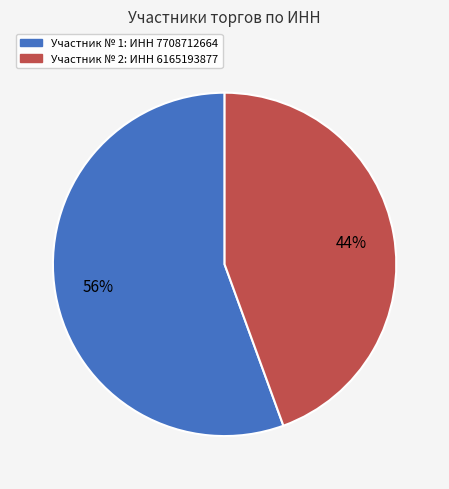

Is there a majority slice in this chart?

Yes